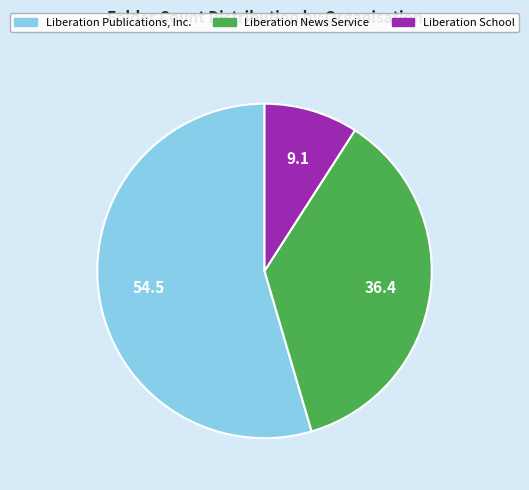

Which slice is the smallest?

Liberation School